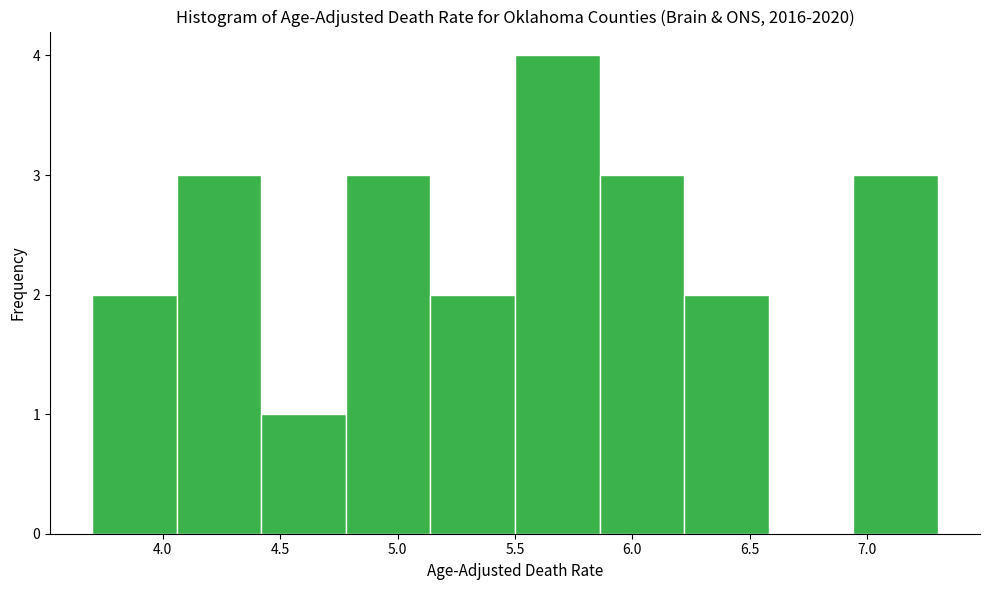

Reading left to right, transcribe this chart: for each bar, give the range it covers on the x-axis and its height. Neither the bar edges nor the heights are printed on the chart, so give them approximately, as read against the axes.

3.70 to 4.06: 2
4.06 to 4.42: 3
4.42 to 4.78: 1
4.78 to 5.14: 3
5.14 to 5.50: 2
5.50 to 5.86: 4
5.86 to 6.22: 3
6.22 to 6.58: 2
6.58 to 6.94: 0
6.94 to 7.30: 3